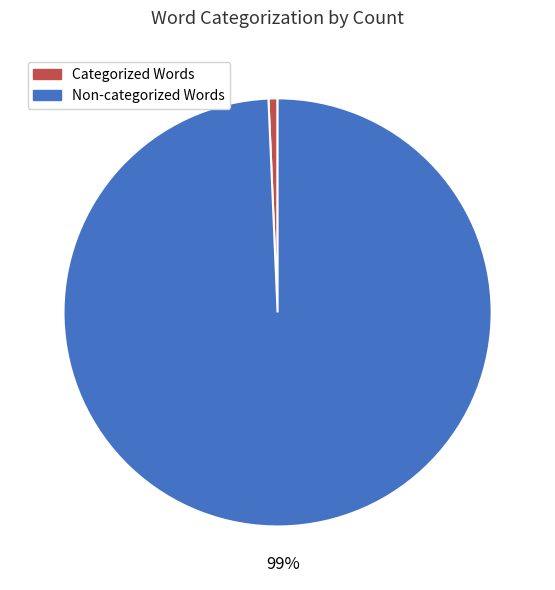

To the nearest percent, what is the average slice percentage?

50%